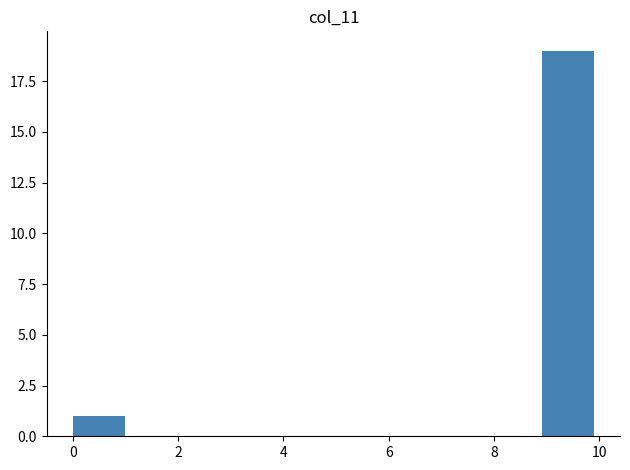

Reading left to right, list every bar in this chart as the range it spans on the x-axis followed by its height. Neither the bar edges nor the heights are printed on the chart, so give them approximately, as read against the axes.

0 to 1: 1
1 to 2: 0
2 to 3: 0
3 to 4: 0
4 to 5: 0
5 to 6: 0
6 to 7: 0
7 to 8: 0
8 to 9: 0
9 to 10: 19